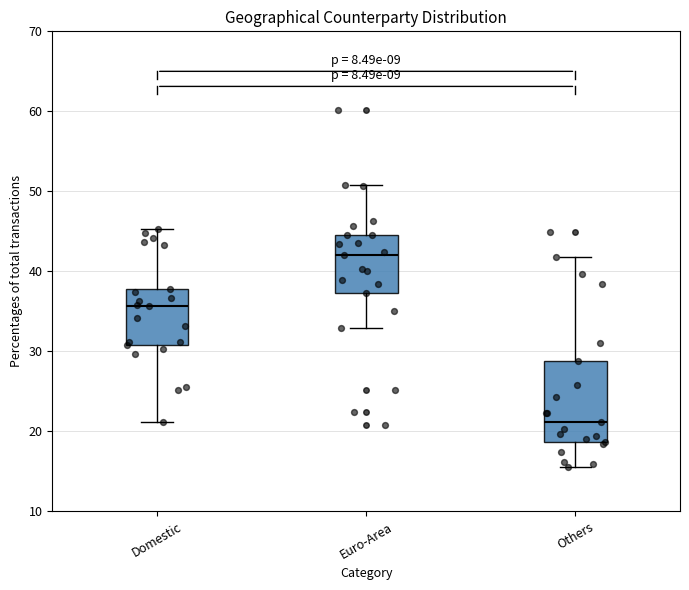

Reading left to right, read every box against the y-axis: the position of its median line, the range the box covers, and the ends of its whiskers. The values are not printed on the chart, so give them approximately, as read against the axis.

Domestic: median 36, box 31 to 38, whiskers 21 to 45
Euro-Area: median 42, box 37 to 45, whiskers 33 to 51
Others: median 21, box 19 to 29, whiskers 16 to 42